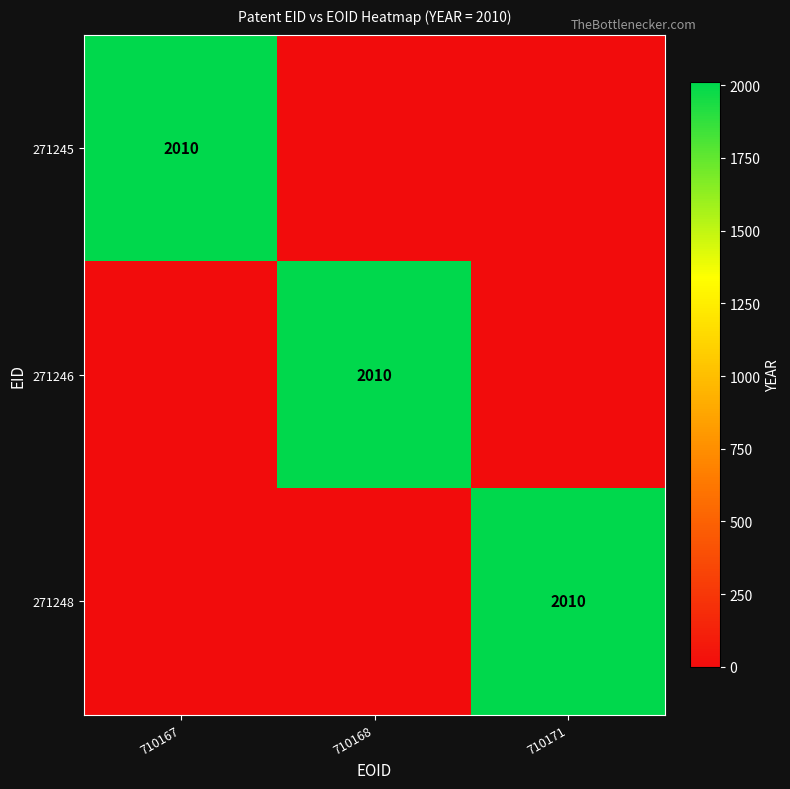

True or false: 271248 has a value of 758 at 710171.

False